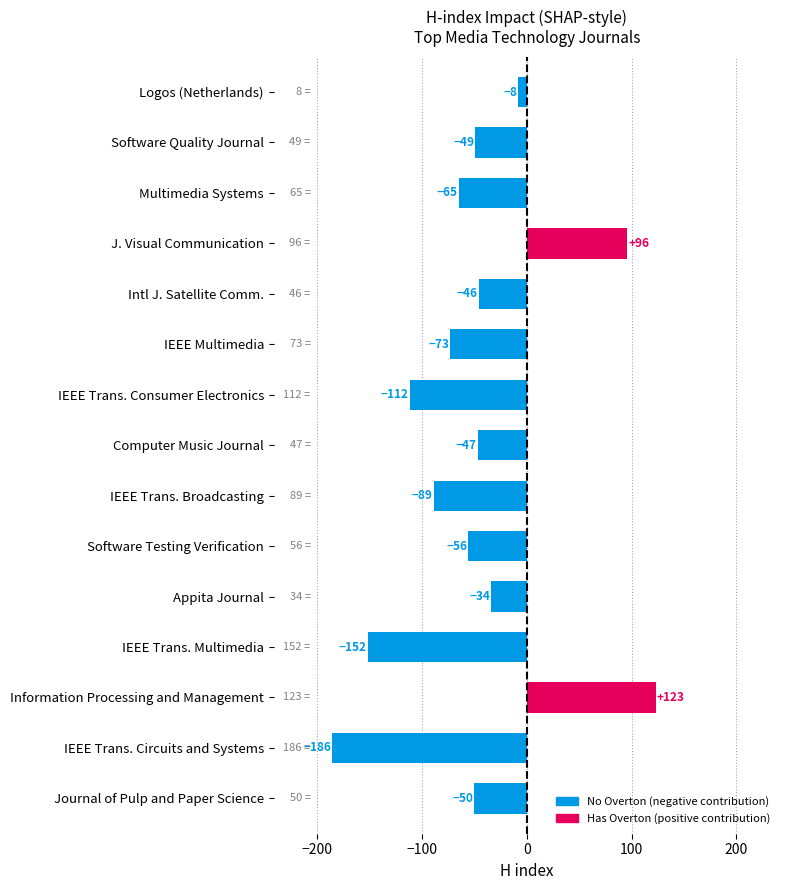

Reading top to bottom, transcribe all the data shown in this chart.

Logos (Netherlands)=-8	Software Quality Journal=-49	Multimedia Systems=-65	J. Visual Communication=96	Intl J. Satellite Comm.=-46	IEEE Multimedia=-73	IEEE Trans. Consumer Electronics=-112	Computer Music Journal=-47	IEEE Trans. Broadcasting=-89	Software Testing Verification=-56	Appita Journal=-34	IEEE Trans. Multimedia=-152	Information Processing and Management=123	IEEE Trans. Circuits and Systems=-186	Journal of Pulp and Paper Science=-50